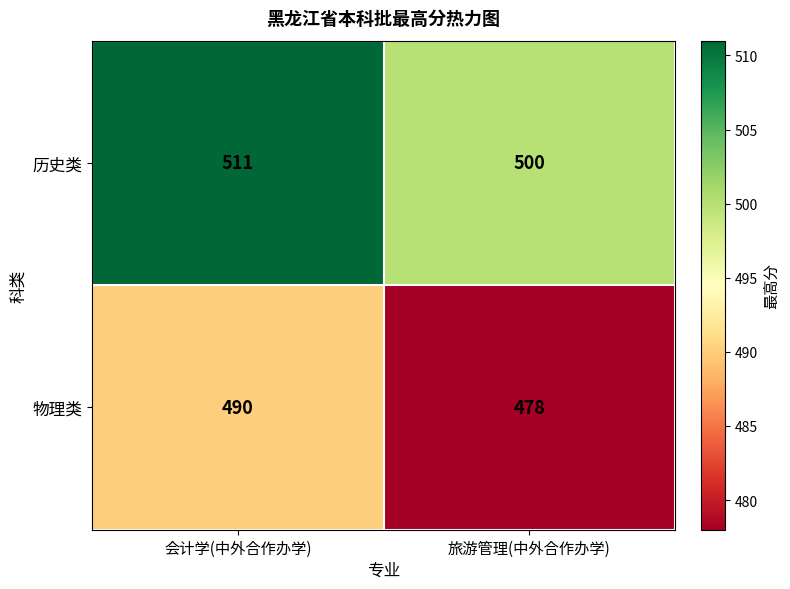

Reading right to left, list all the values displayed in this chart.

历史类: 500	511
物理类: 478	490